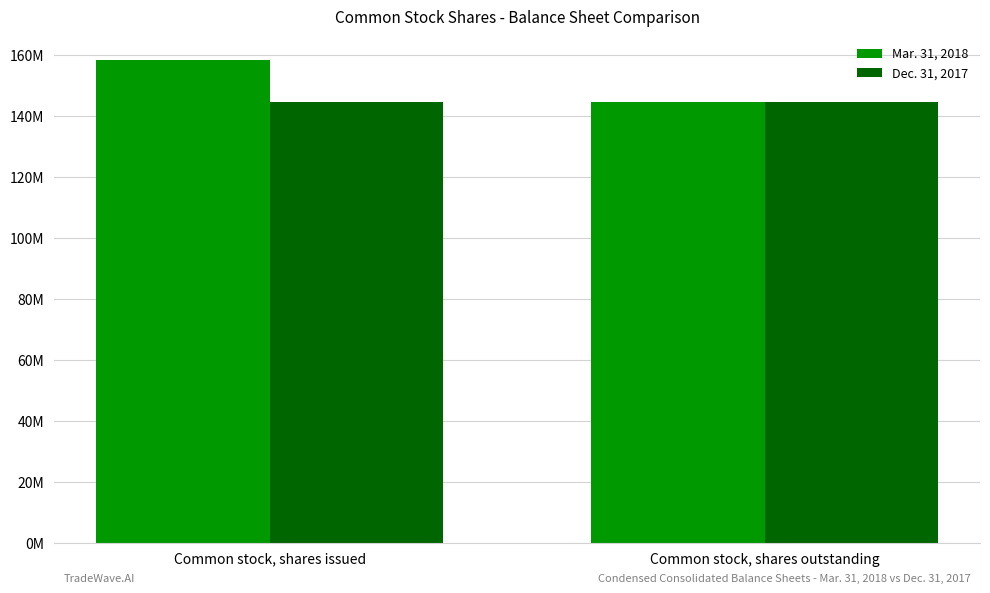

At which label is Dec. 31, 2017 closest to 144395000?

Common stock, shares issued